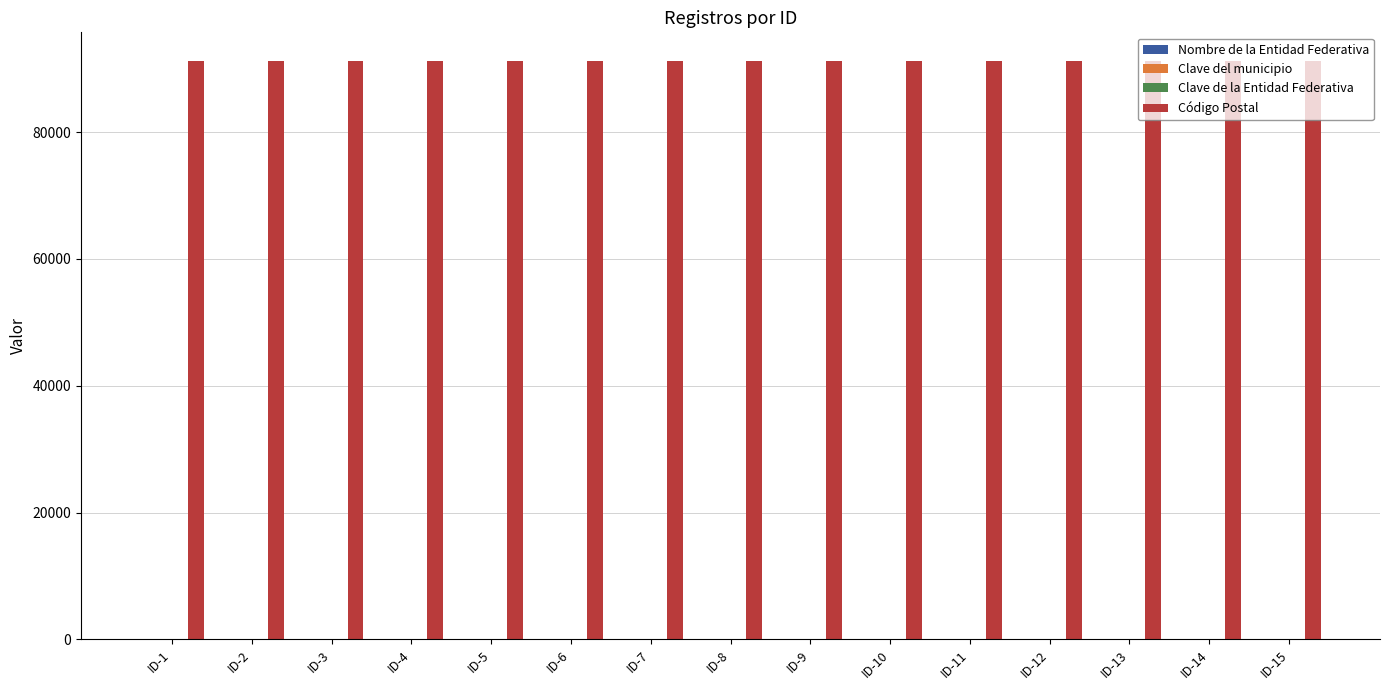

What is the greatest value displayed?

91170